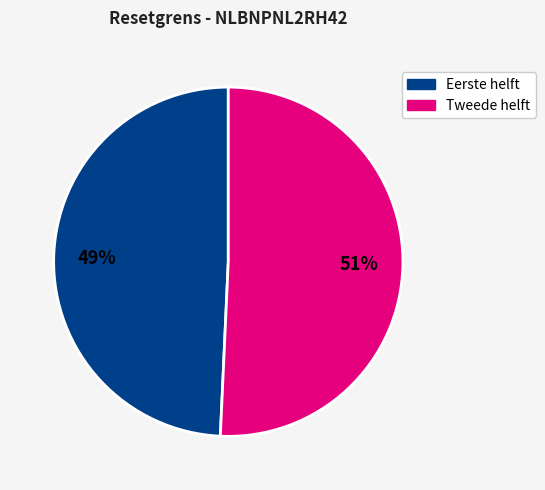

How many segments does this pie chart have?

2